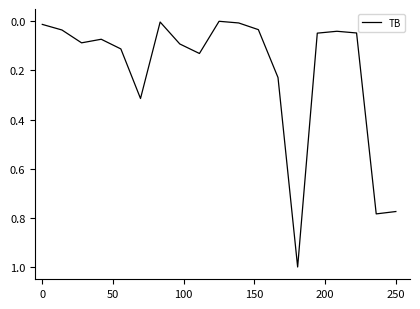

What is the difference between the maximum and minimum values?

1.0